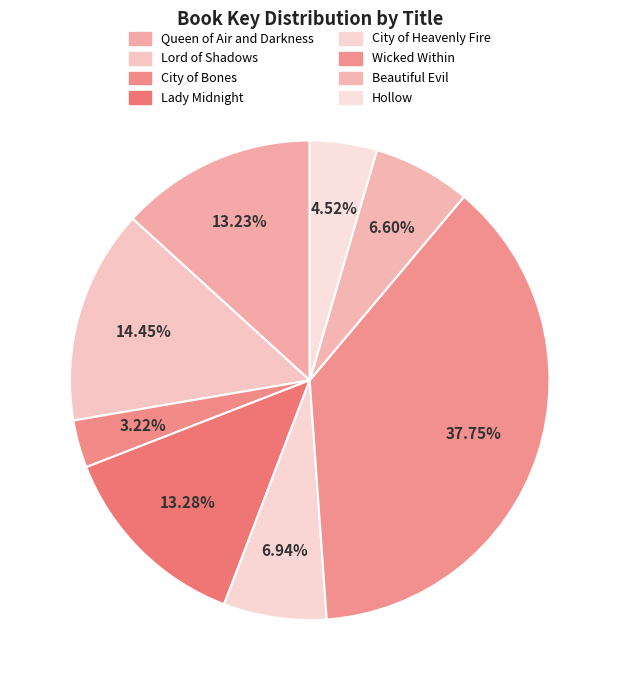

What percentage is the Lady Midnight slice, to the nearest percent?

13%